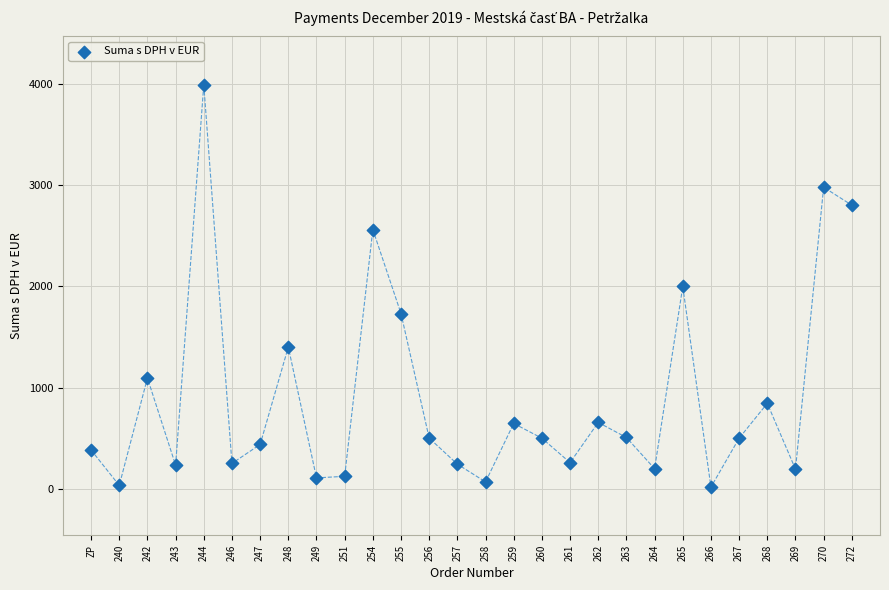

What is the range of Y values (max minus min)?

3974.7